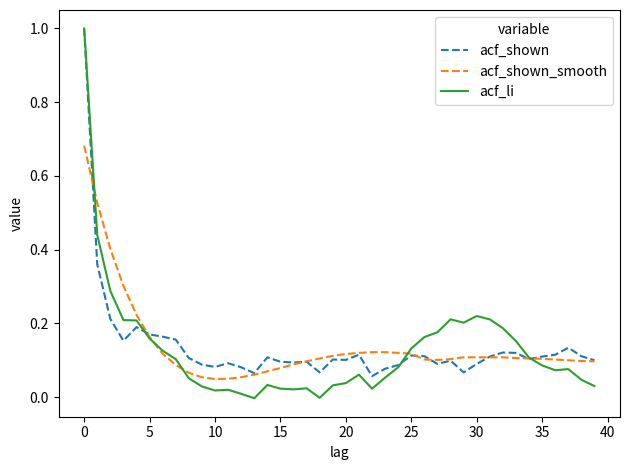

Which series has the largest range (max minus min)?

acf_li